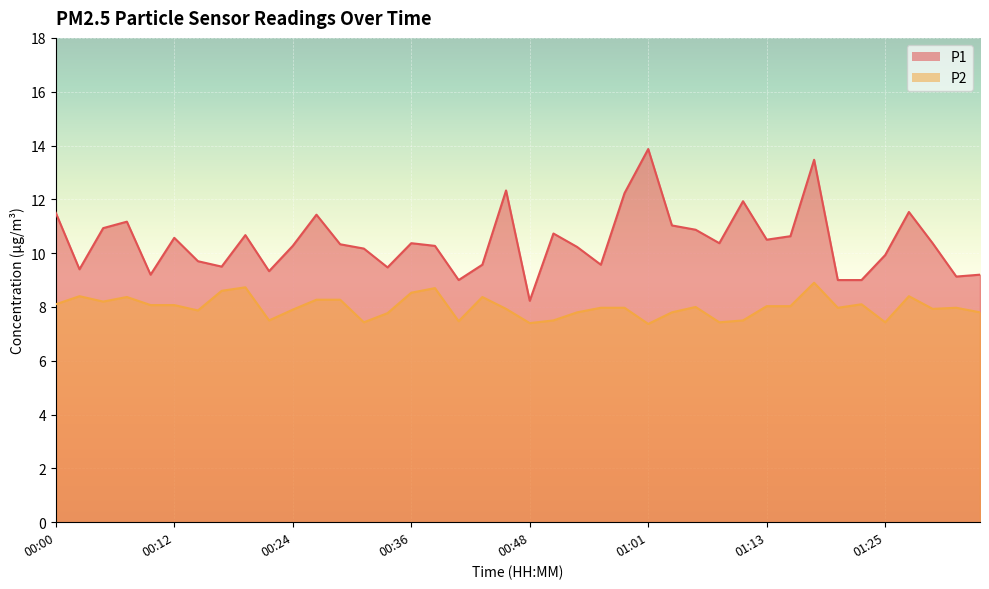

At which label does P2 reach its peak?

01:18